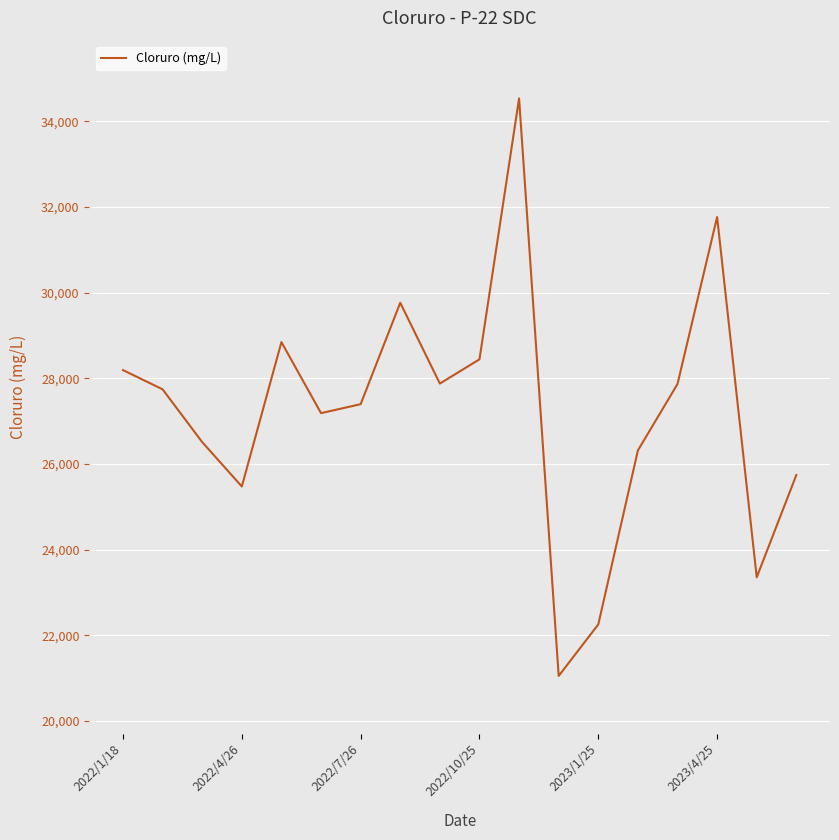

What is the difference between the maximum and minimum values?

13476.9